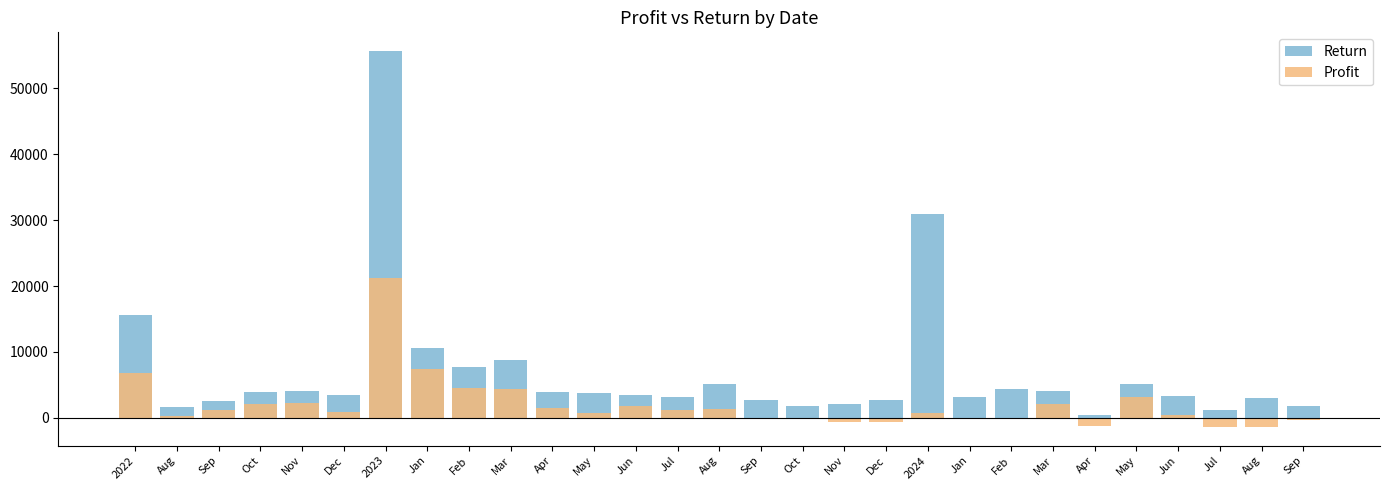

Which category has the lowest value across all series?

Aug